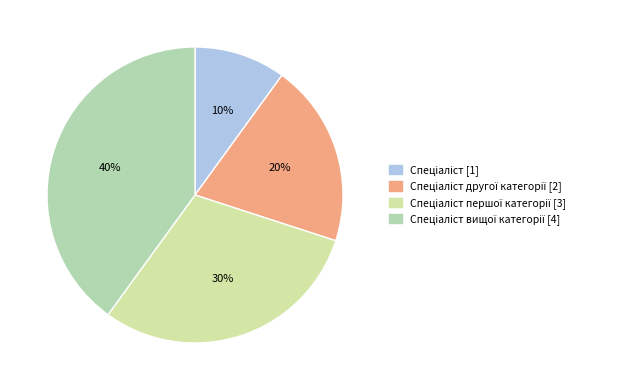

How many segments does this pie chart have?

4